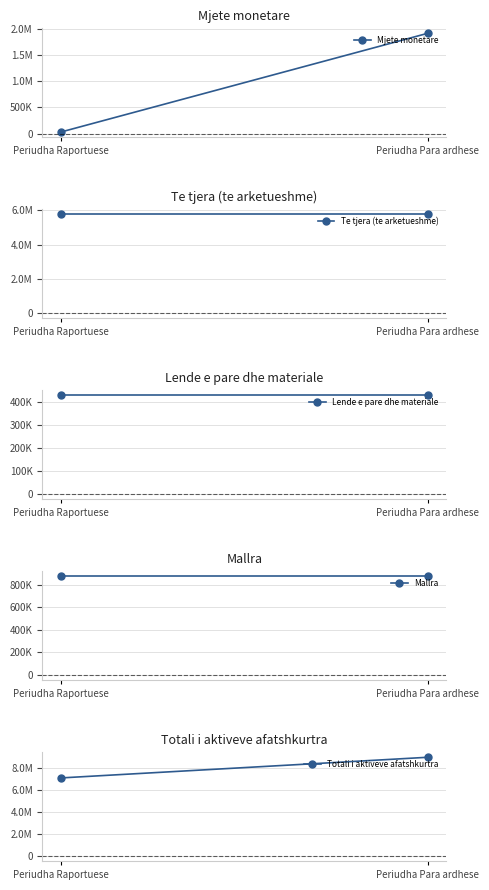

What is the approximate value of Mallra at Periudha Raportuese?

875438